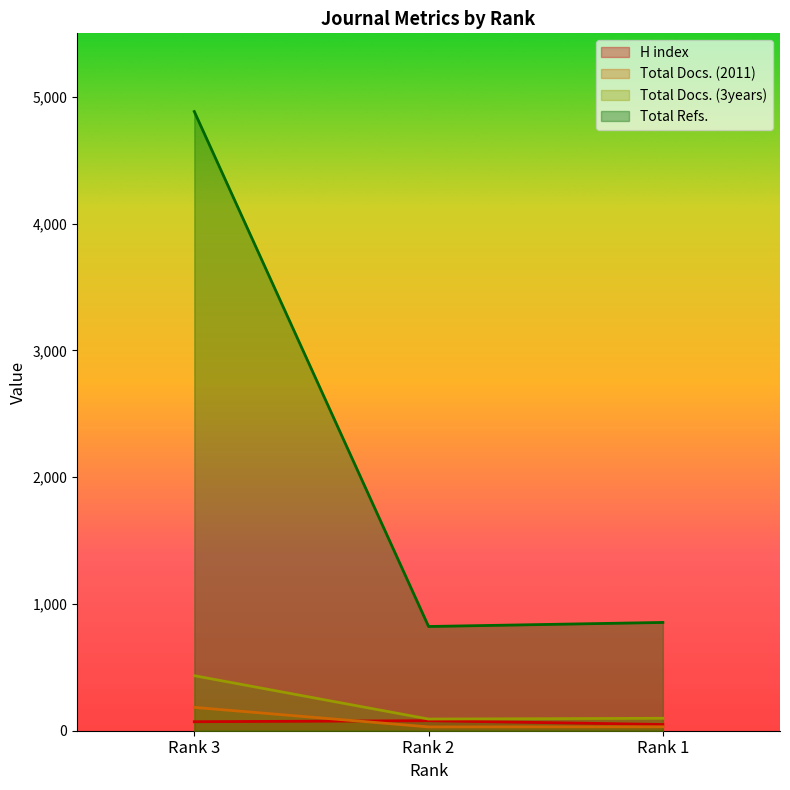

Which category has the lowest value across all series?

Rank 2